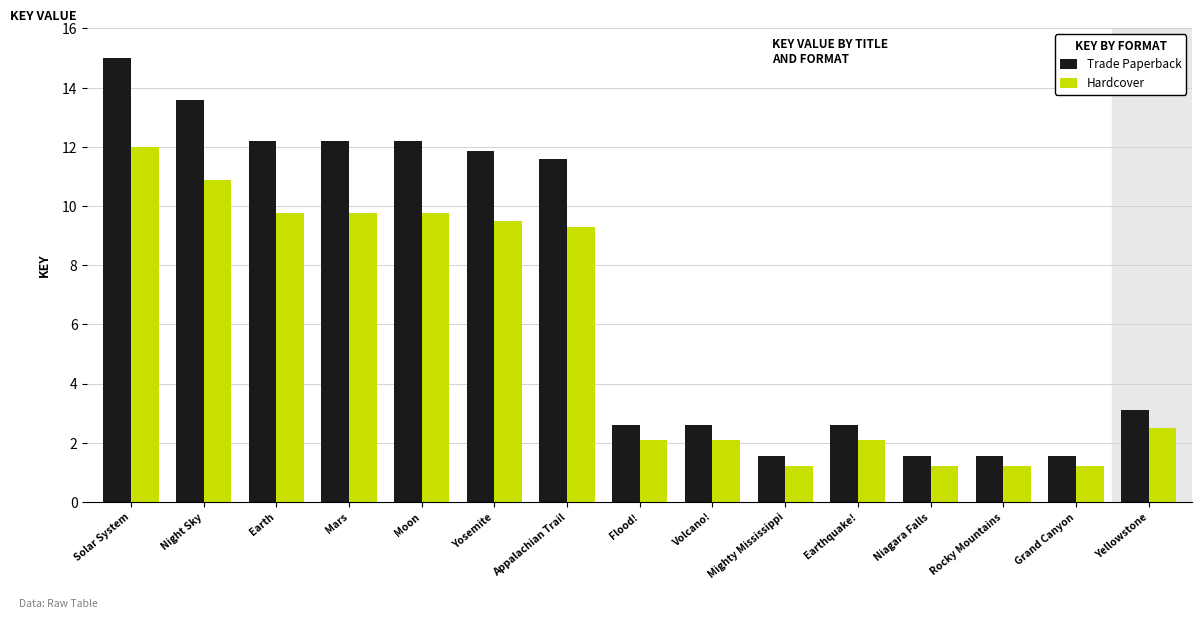

How many groups of bars are there?

15